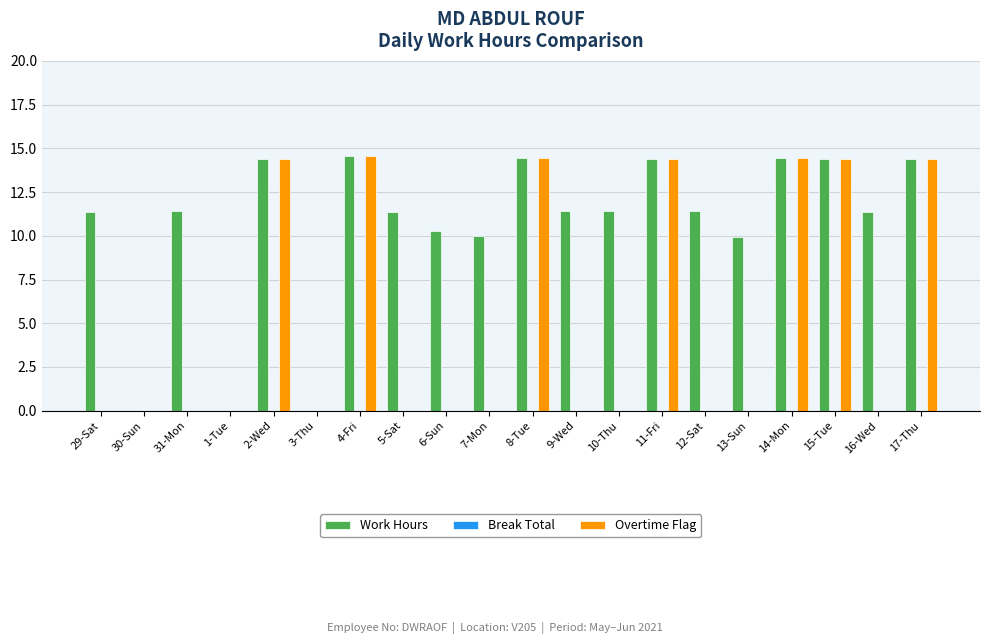

What is the sum of all Work Hours values?

210.9